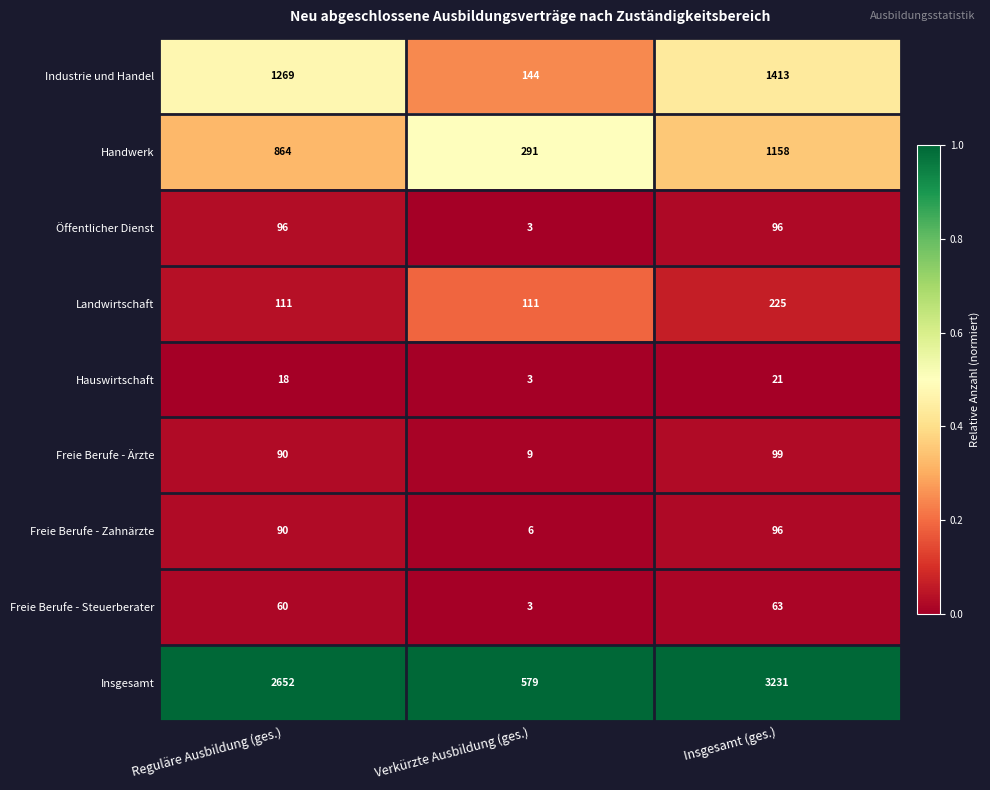

True or false: Landwirtschaft has a value of 111 at Reguläre Ausbildung (ges.).

True